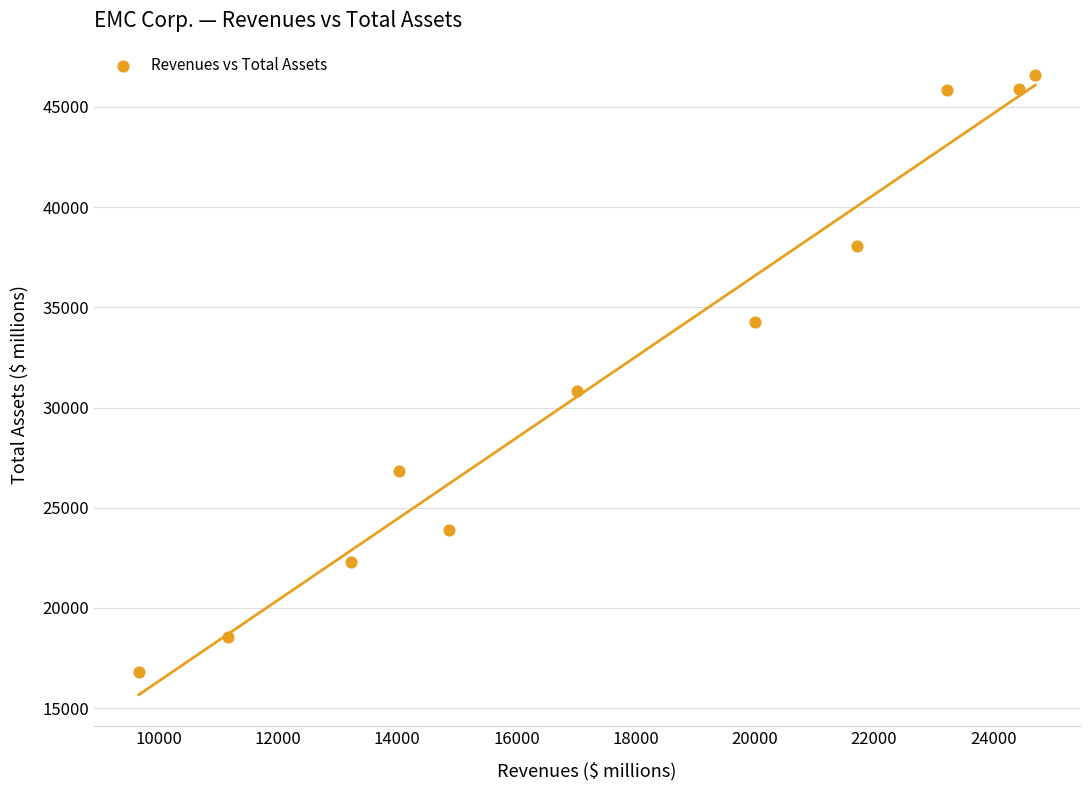

What Y value in the scatter plot is closest to 31701?

30833